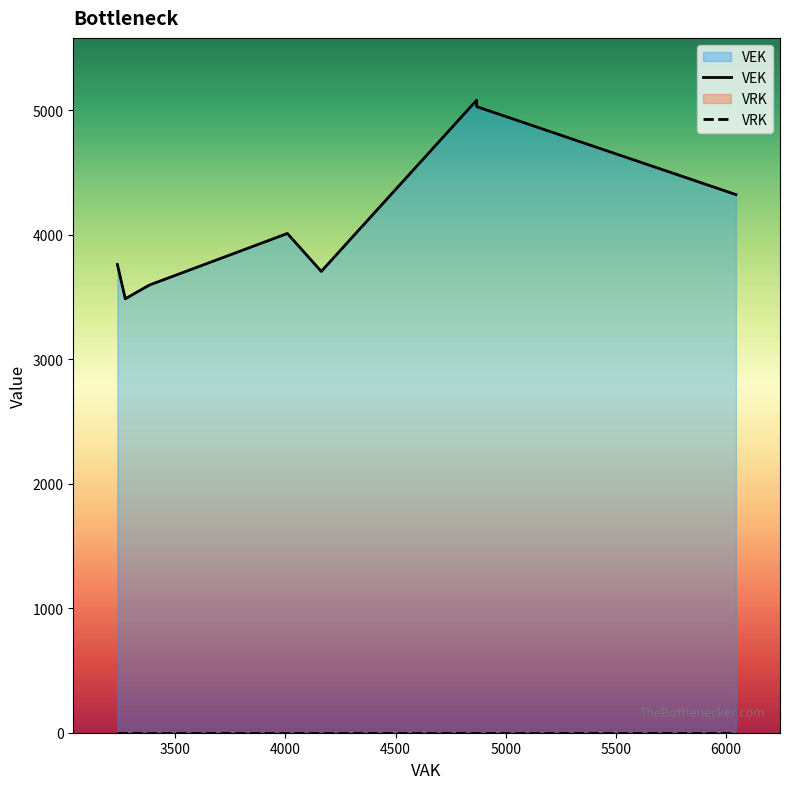

True or false: VRK has more than 0 points higher than both neighbors.

False